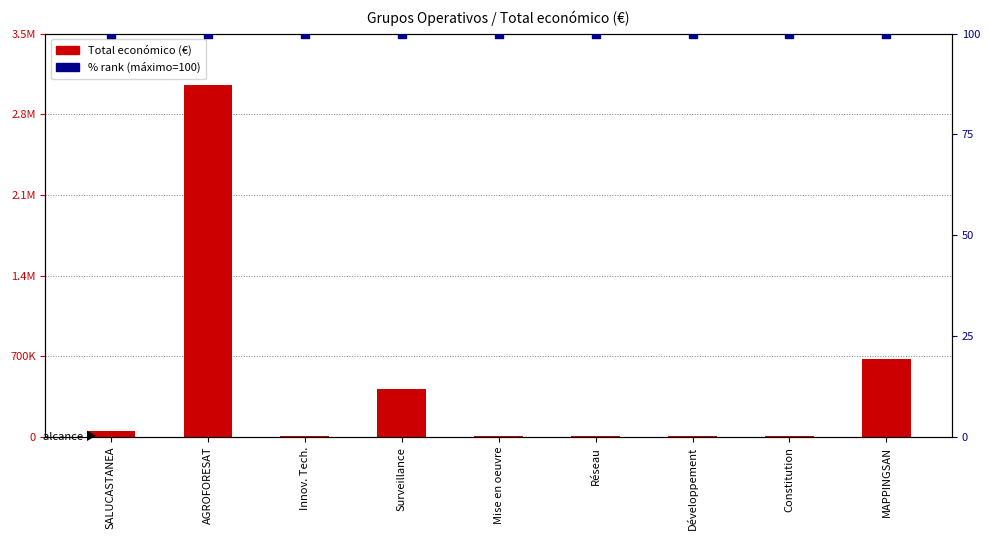

Which series has the largest Y range (max minus min)?

Total económico